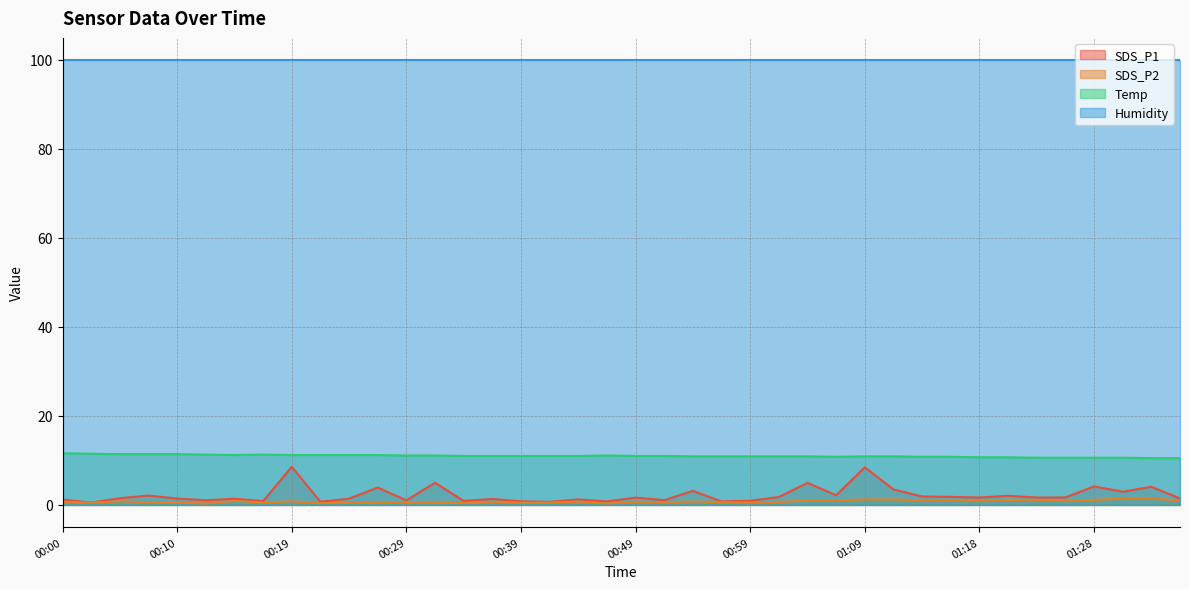

The SDS_P1 series shows 2.8 at 01:13. True or false?

False